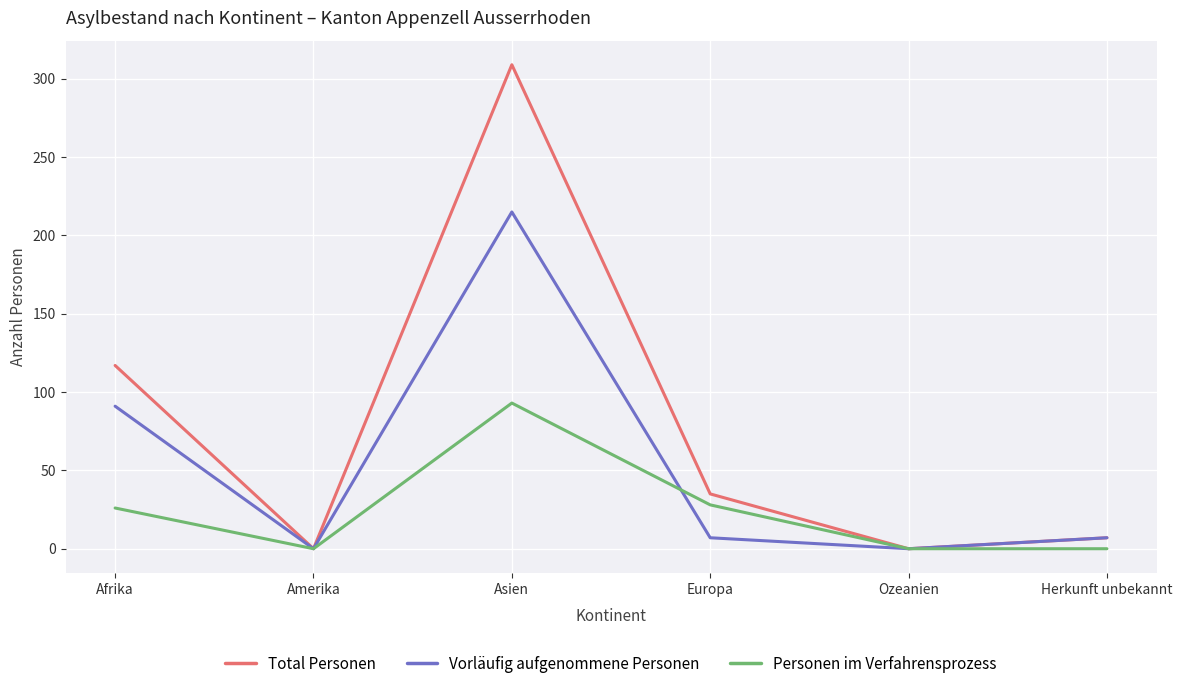

Is this an area chart (filled region under the line)?

No